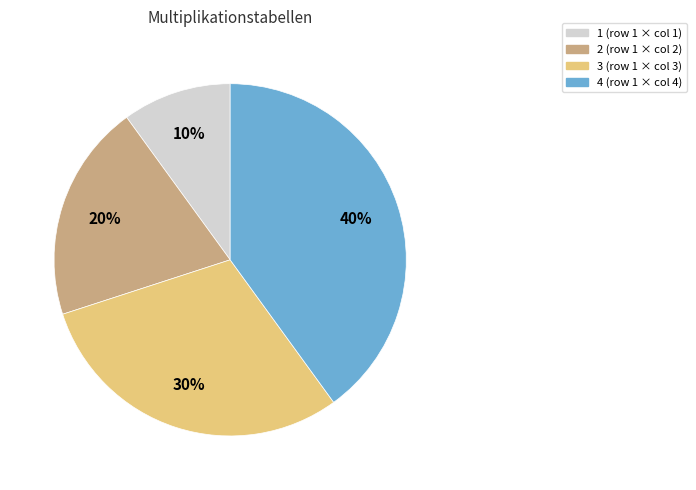

To the nearest percent, what is the difference between the largest and smallest slice percentages?

30%